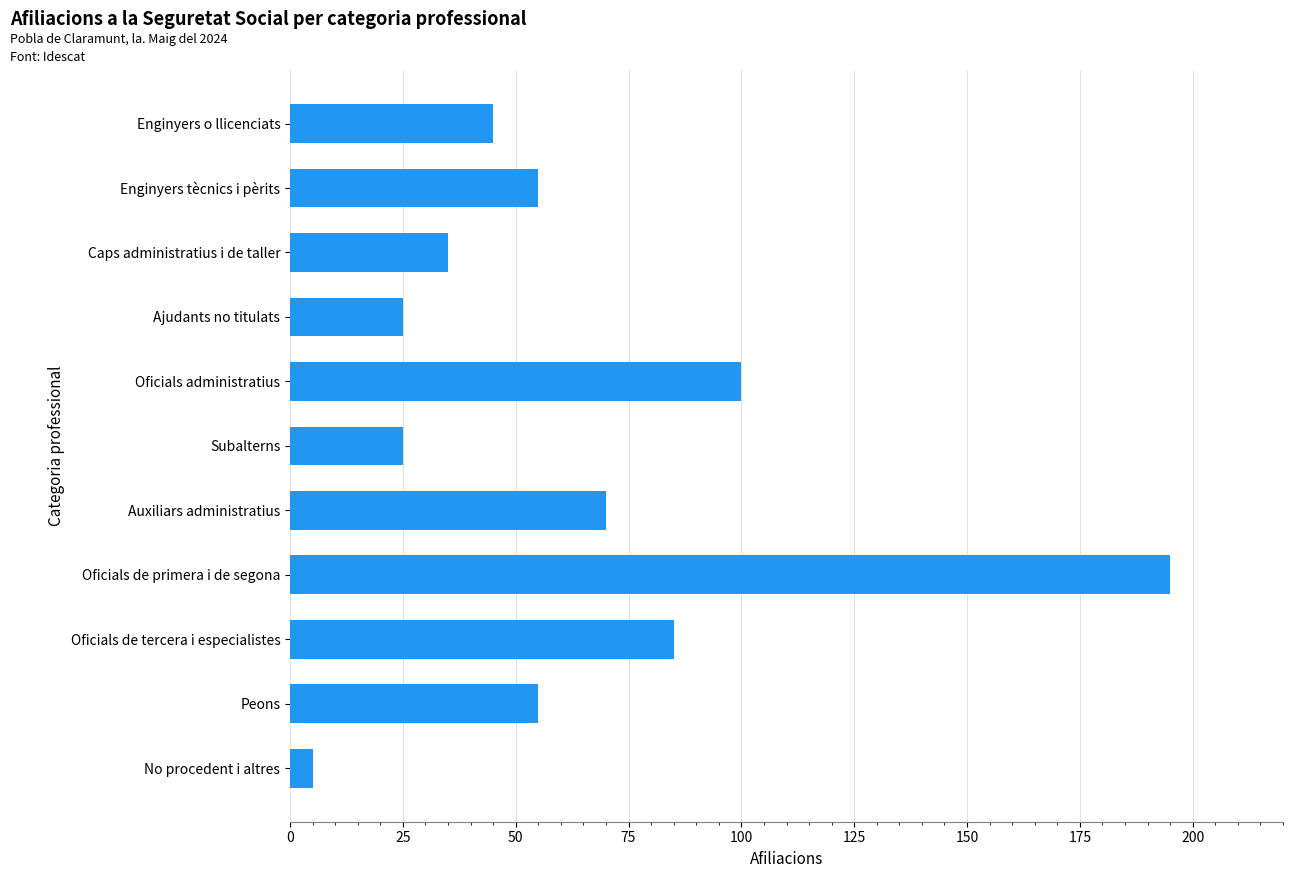

What is the difference between the values at Enginyers o llicenciats and Peons?

10